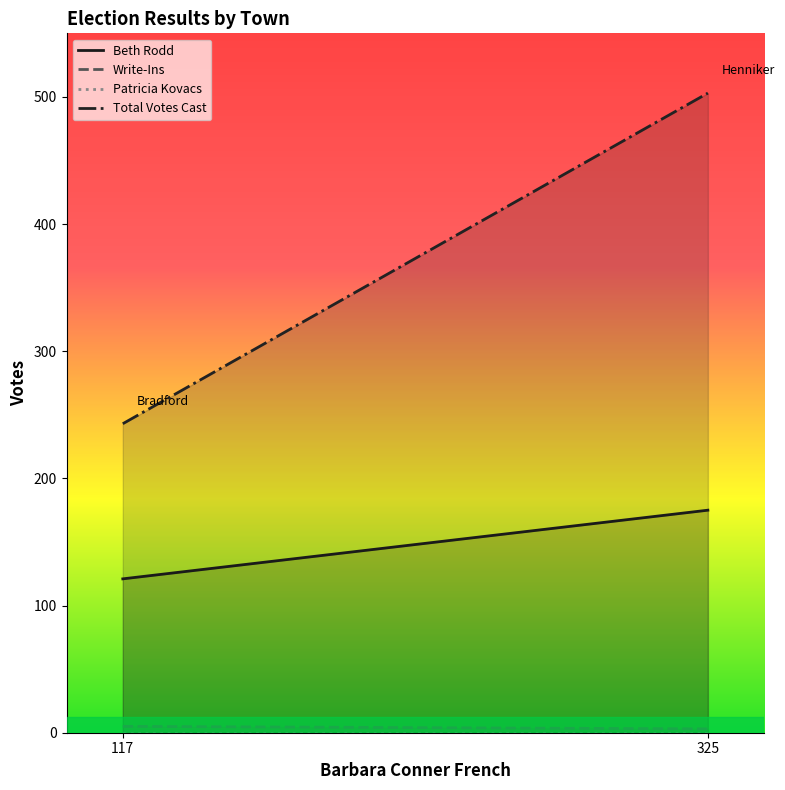

List the series in order of their peak value, lowest first.

Patricia Kovacs, Write-Ins, Beth Rodd, Total Votes Cast